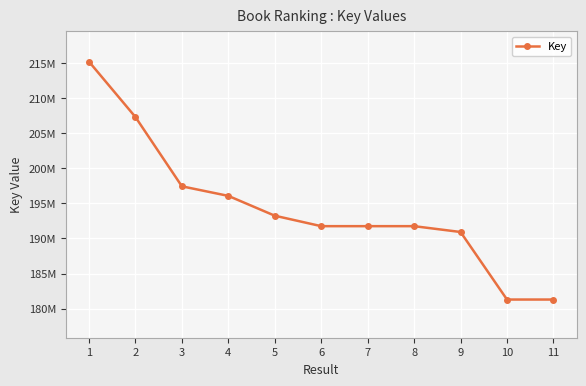

What is the change in value from 2 to 8?

-15544303